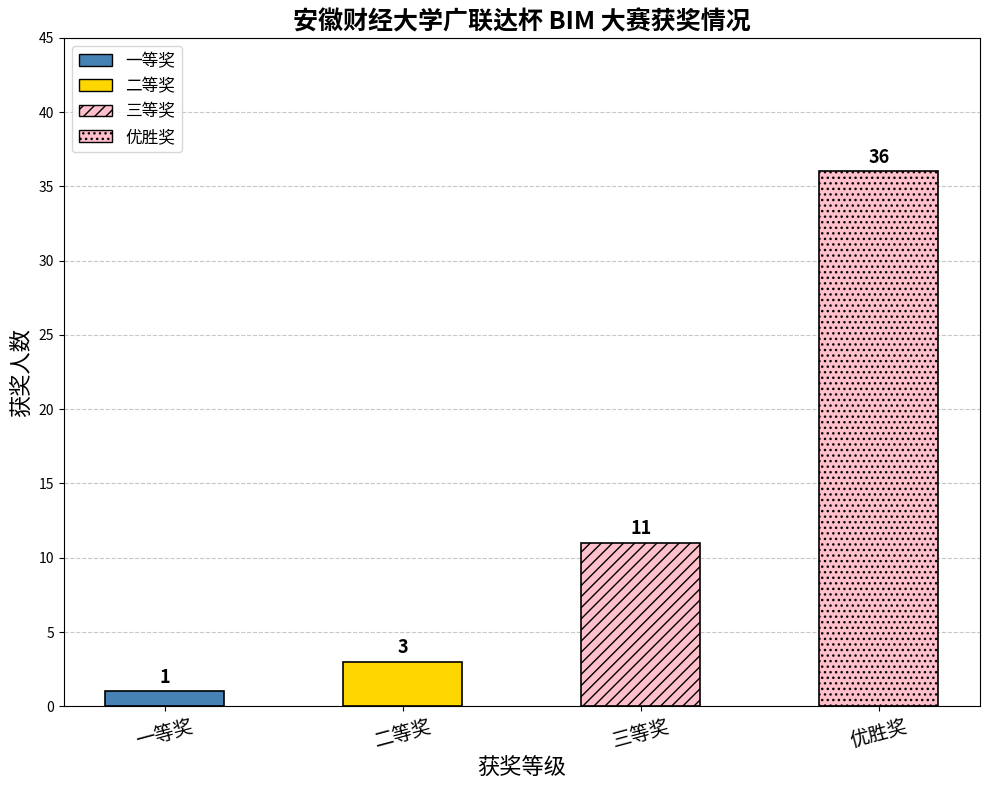

The value at 三等奖 is 16. True or false?

False